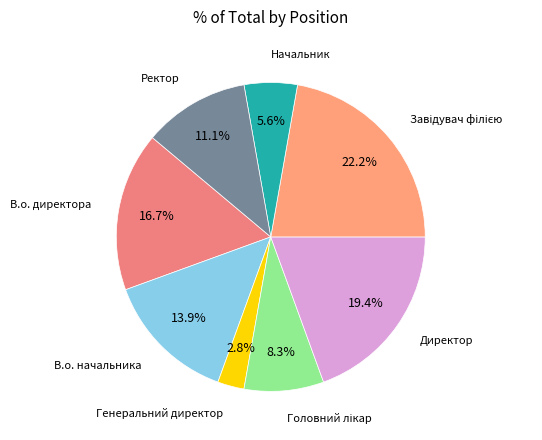

Which category has the smallest portion of the pie?

Генеральний директор